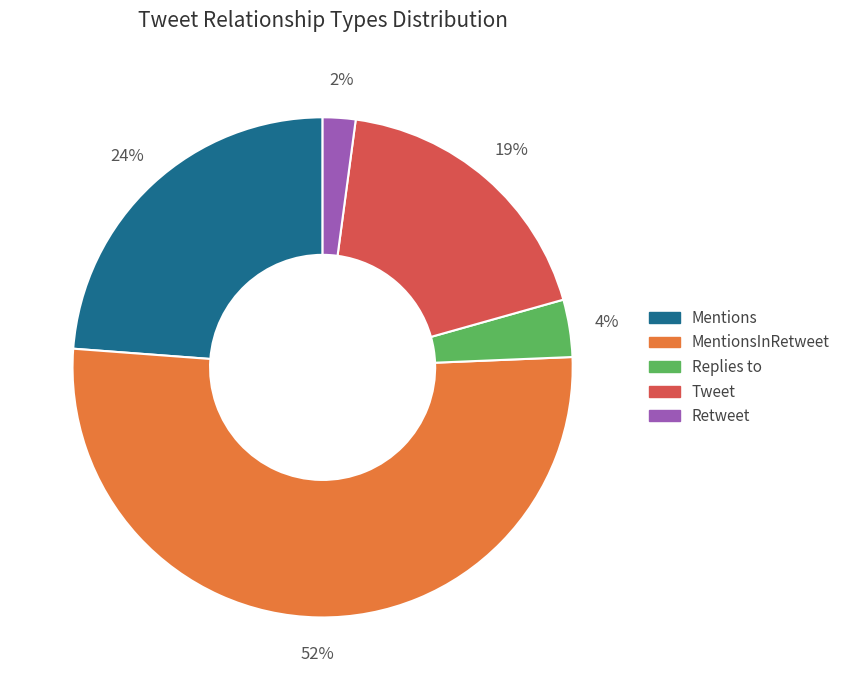

How many slices are in this pie chart?

5